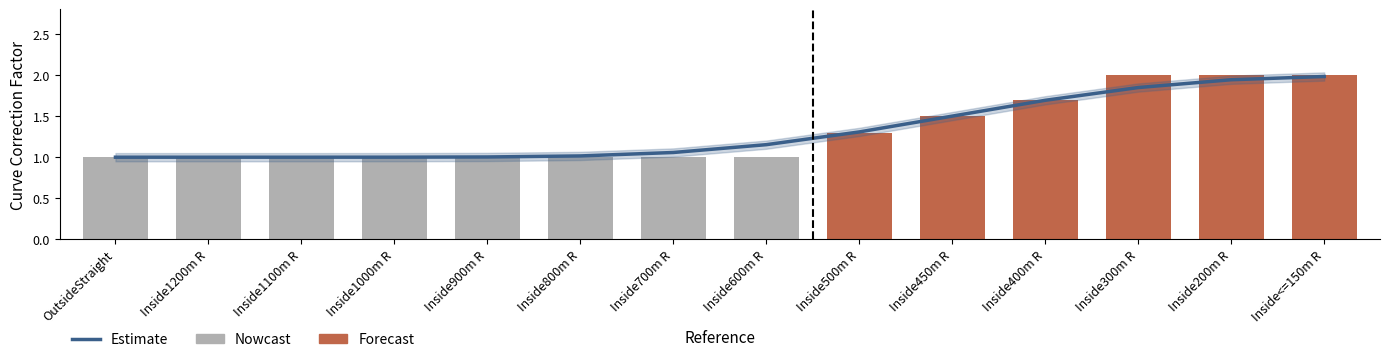

Does the chart contain stacked bars?

No